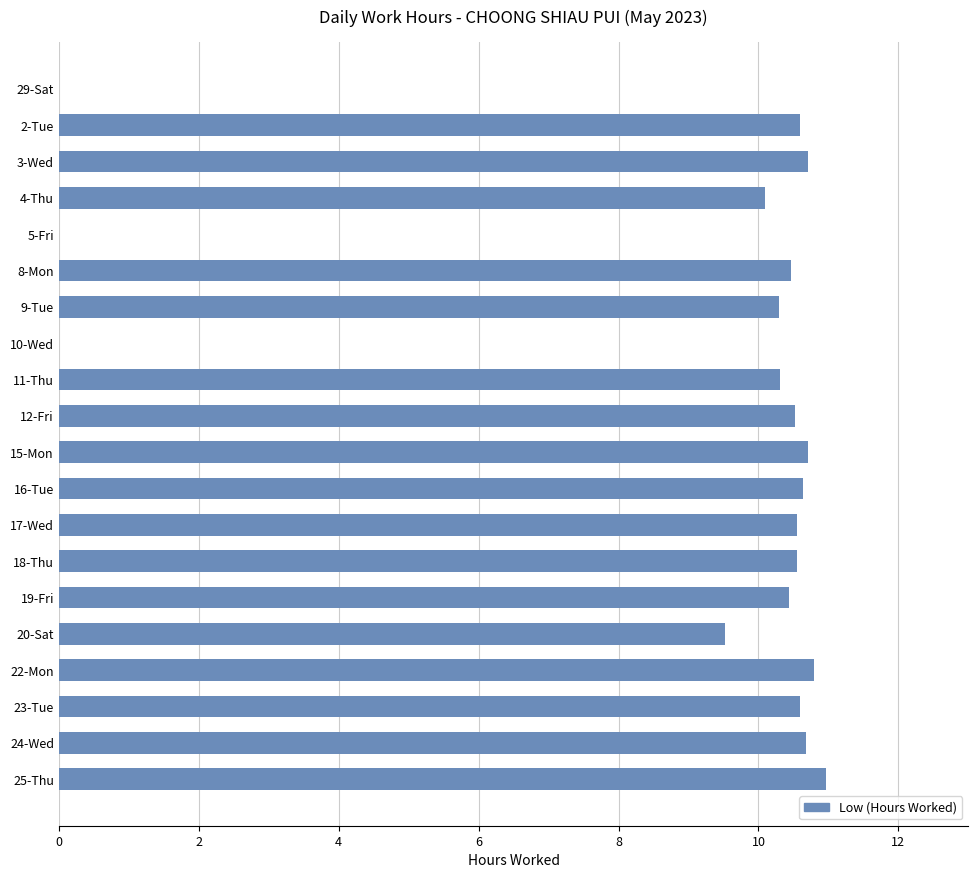

Are the bars horizontal?

Yes